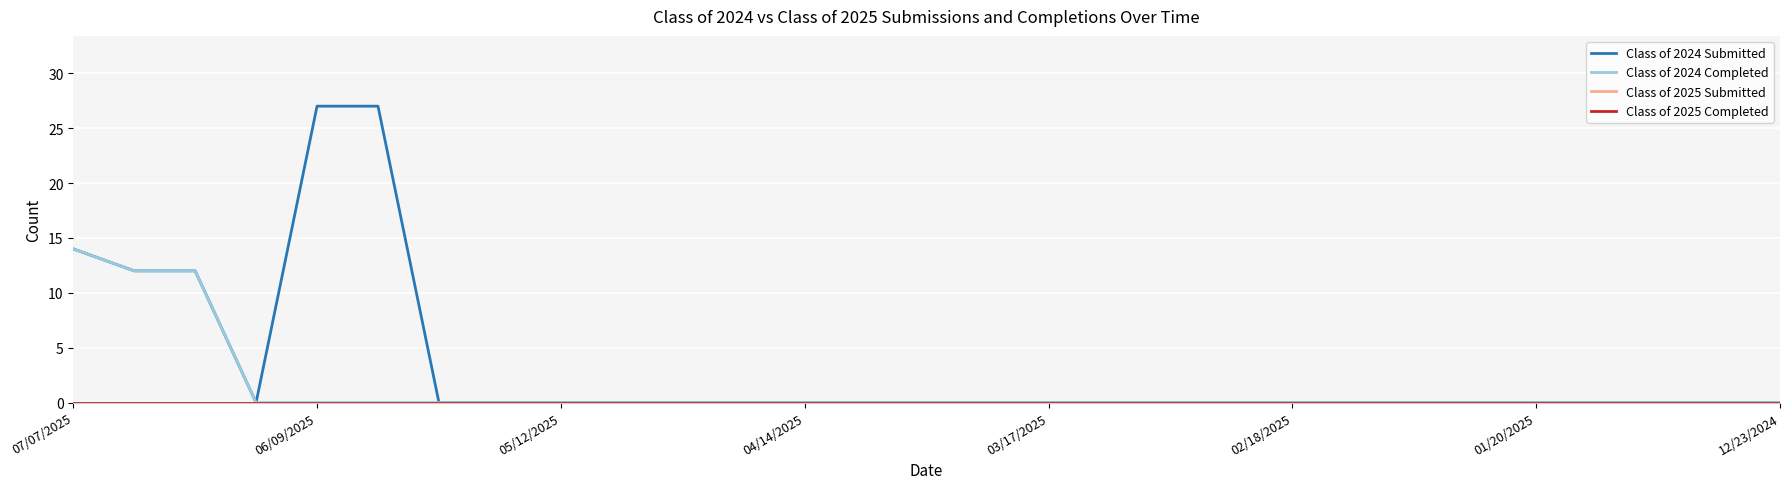

Is this an area chart (filled region under the line)?

No